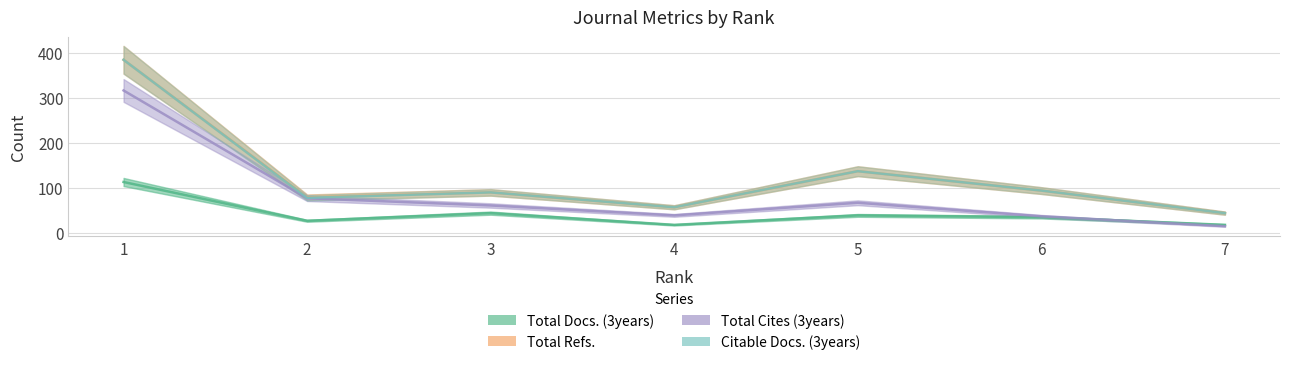

At which category is the sum across all series the highest?

1